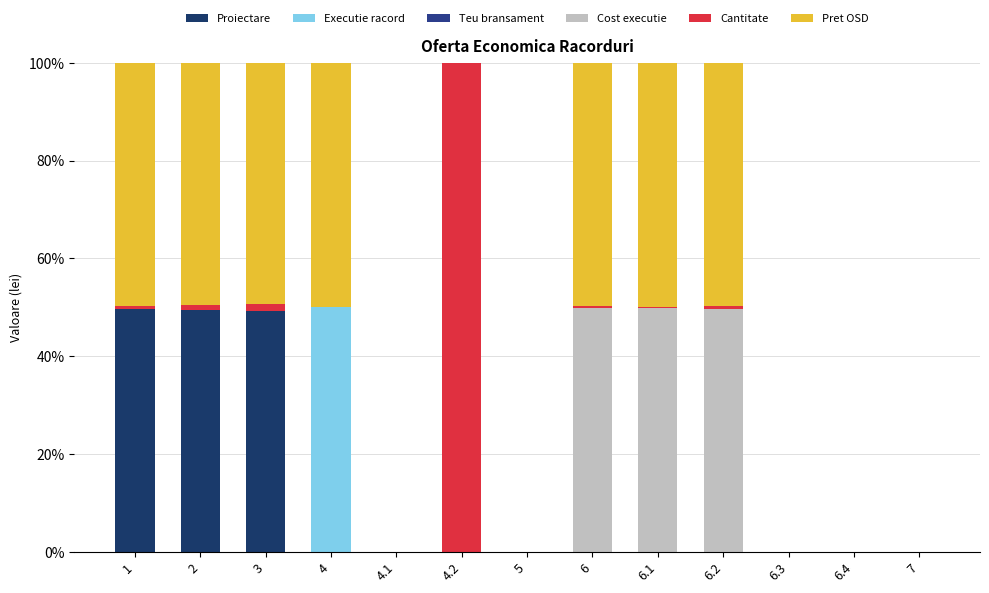

Rank the series by their maximum value, from lowest to highest.

Teu bransament, Proiectare, Cost executie, Pret OSD, Executie racord, Cantitate